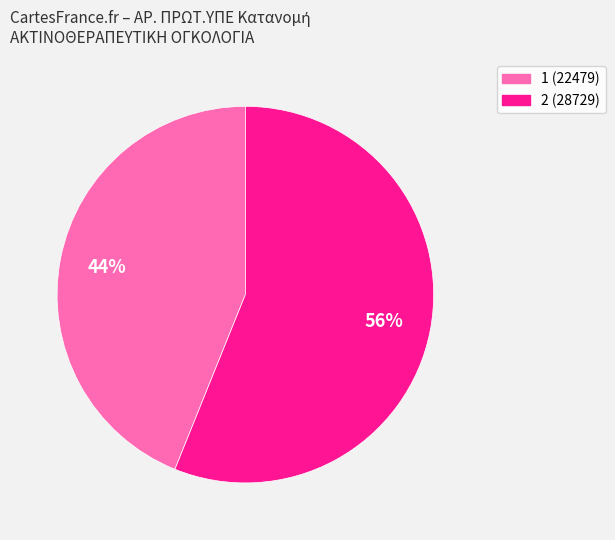

The 1 slice represents 44% of the pie. True or false?

True